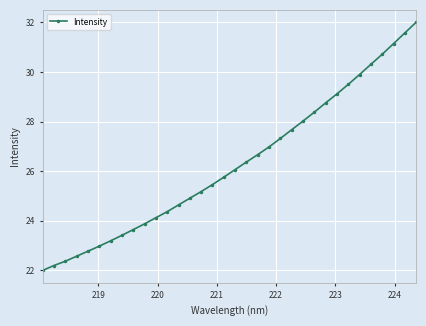

What is the average value?

26.3